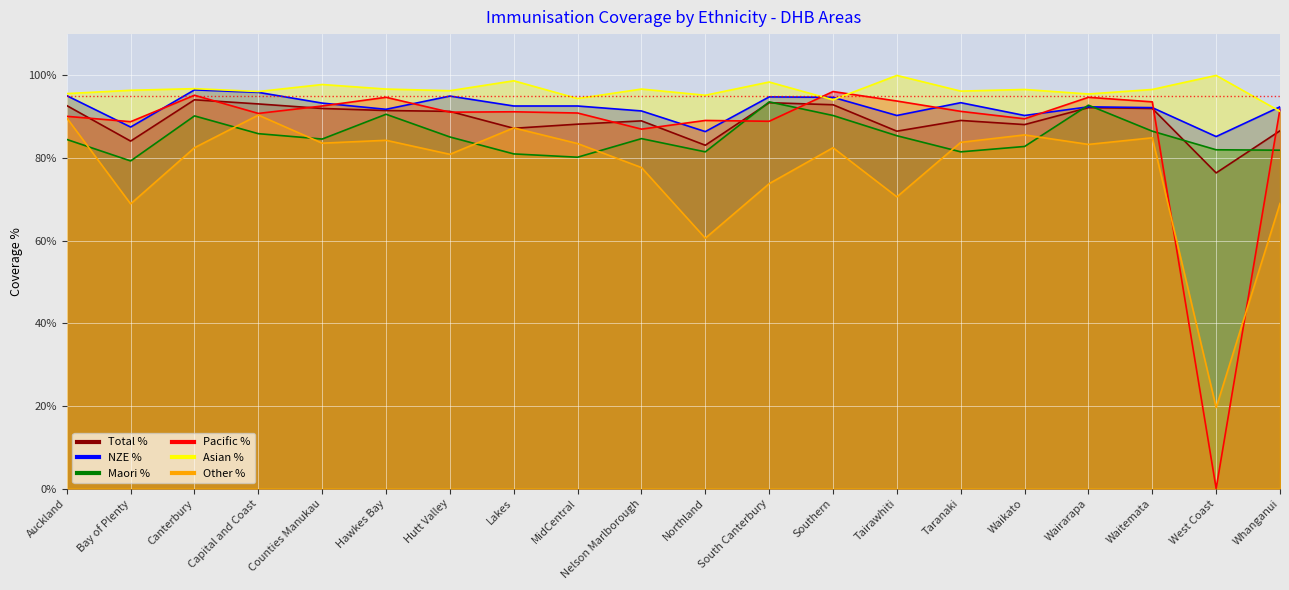

In Total %, how many points are higher than both neighbors (excluding endpoints)?

5